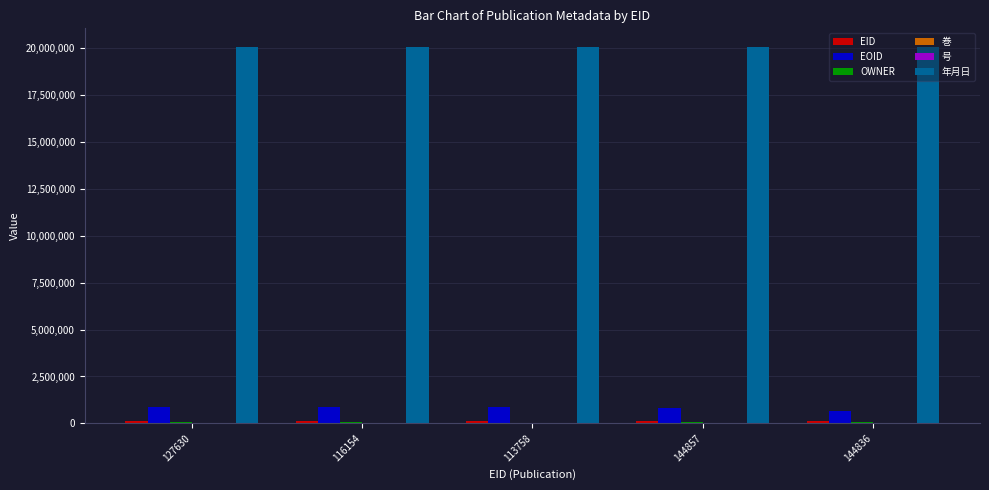

Which series has the largest total across all categories?

年月日